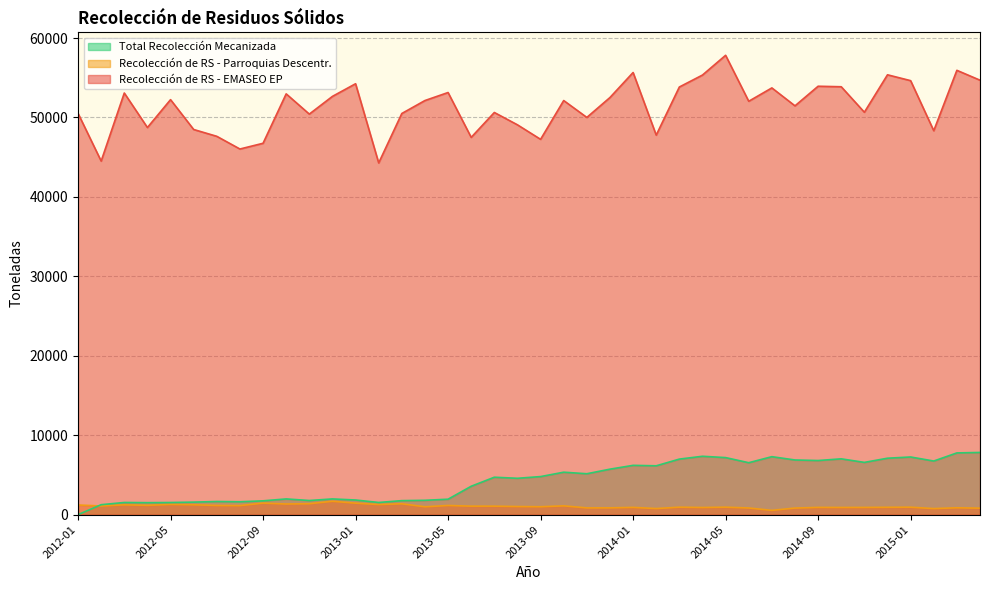

What is the difference between the Recolección de RS - Parroquias Descentr. values at 2012-03 and 2013-04?

245.1